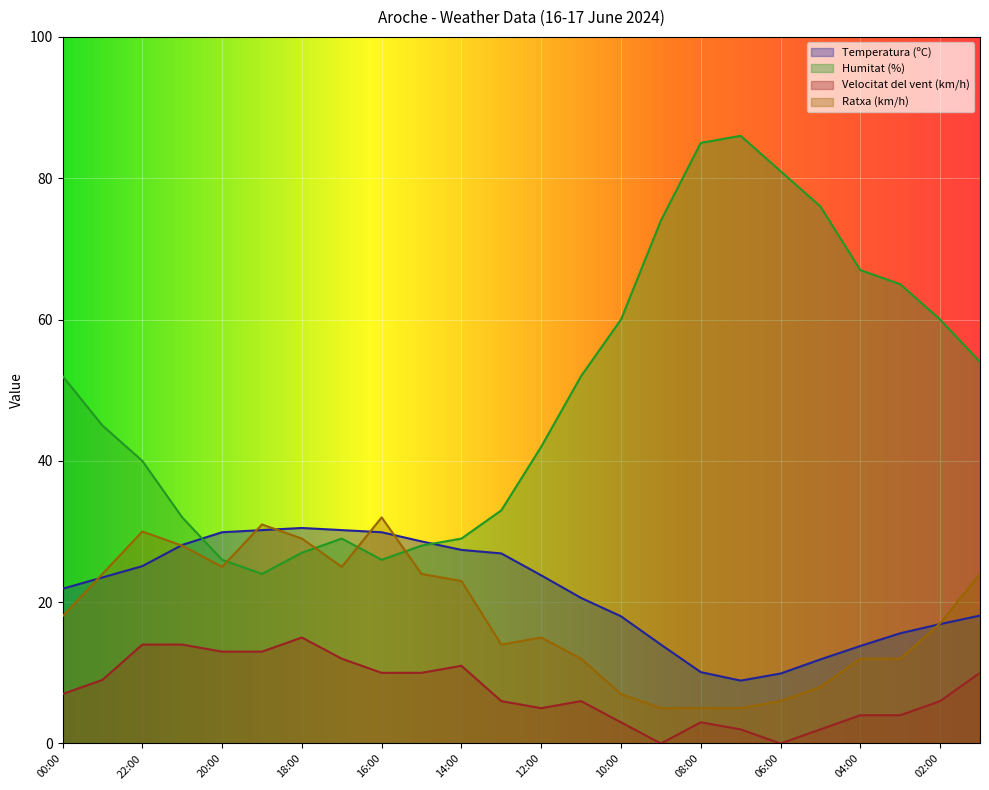

How many times do Humitat (%) and Temperatura (ºC) cross each other?

2